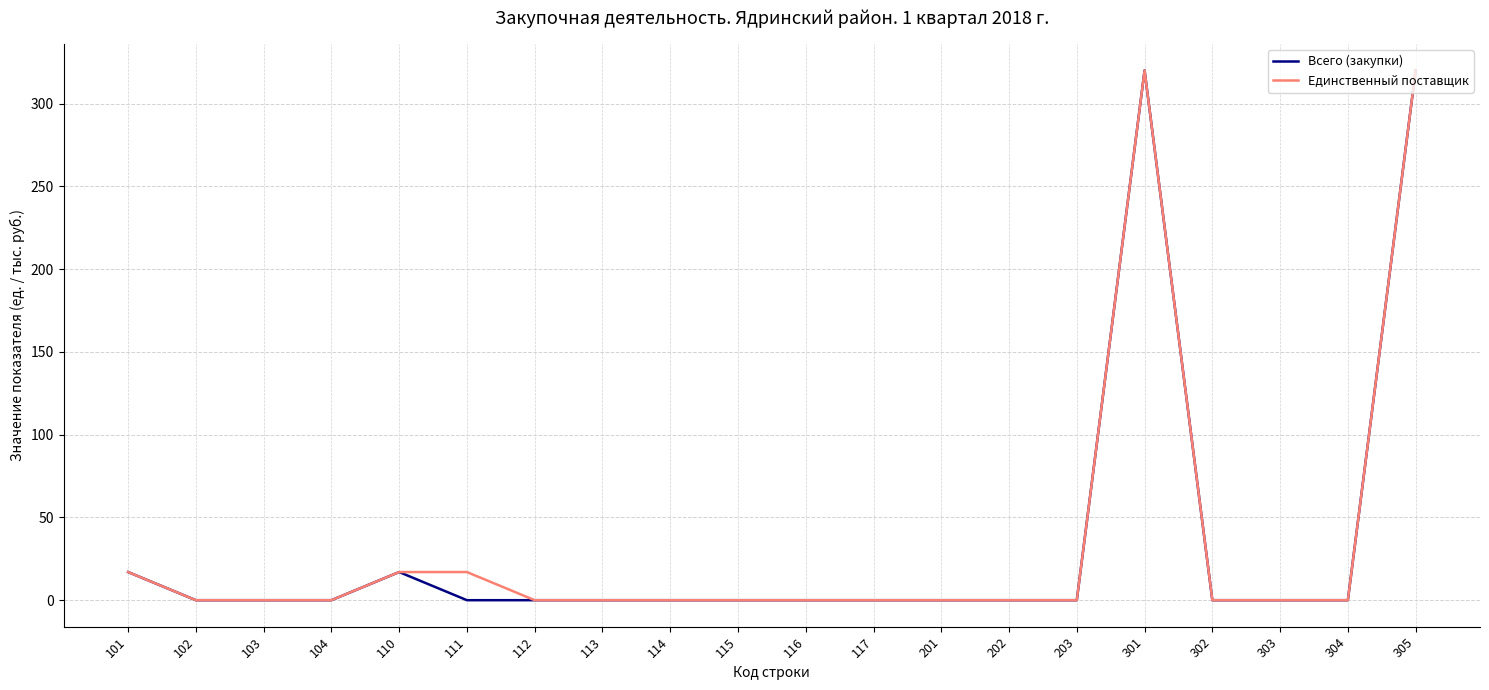

What is the total value across all series at 301?

640